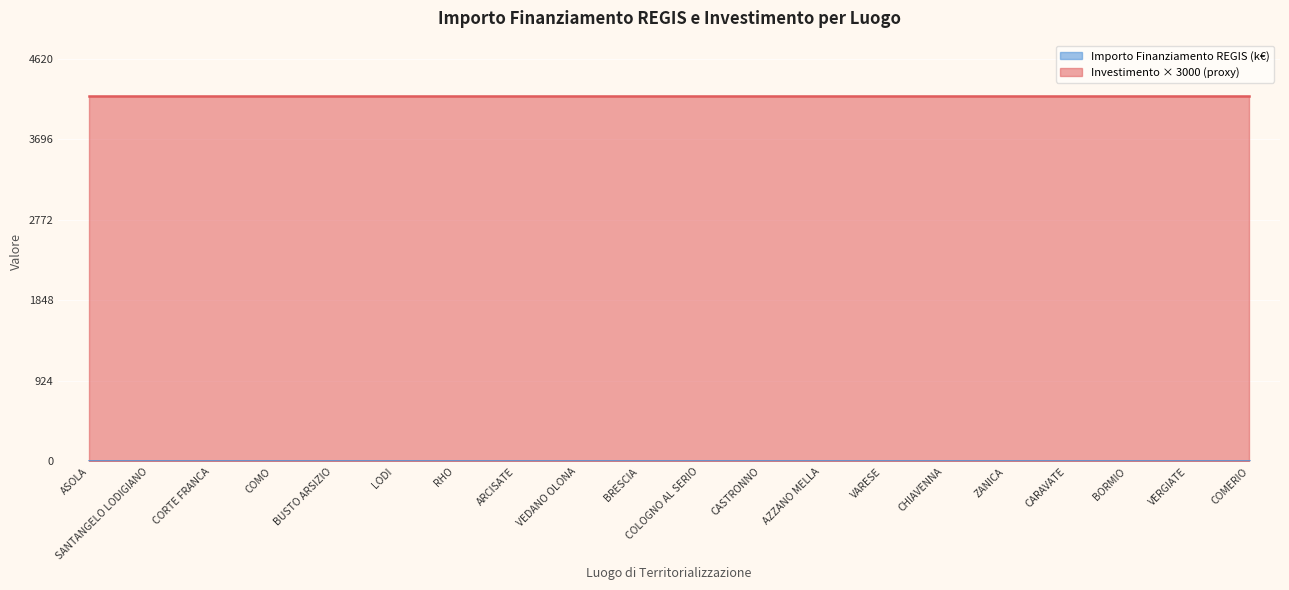

At which category is the sum across all series the highest?

ASOLA